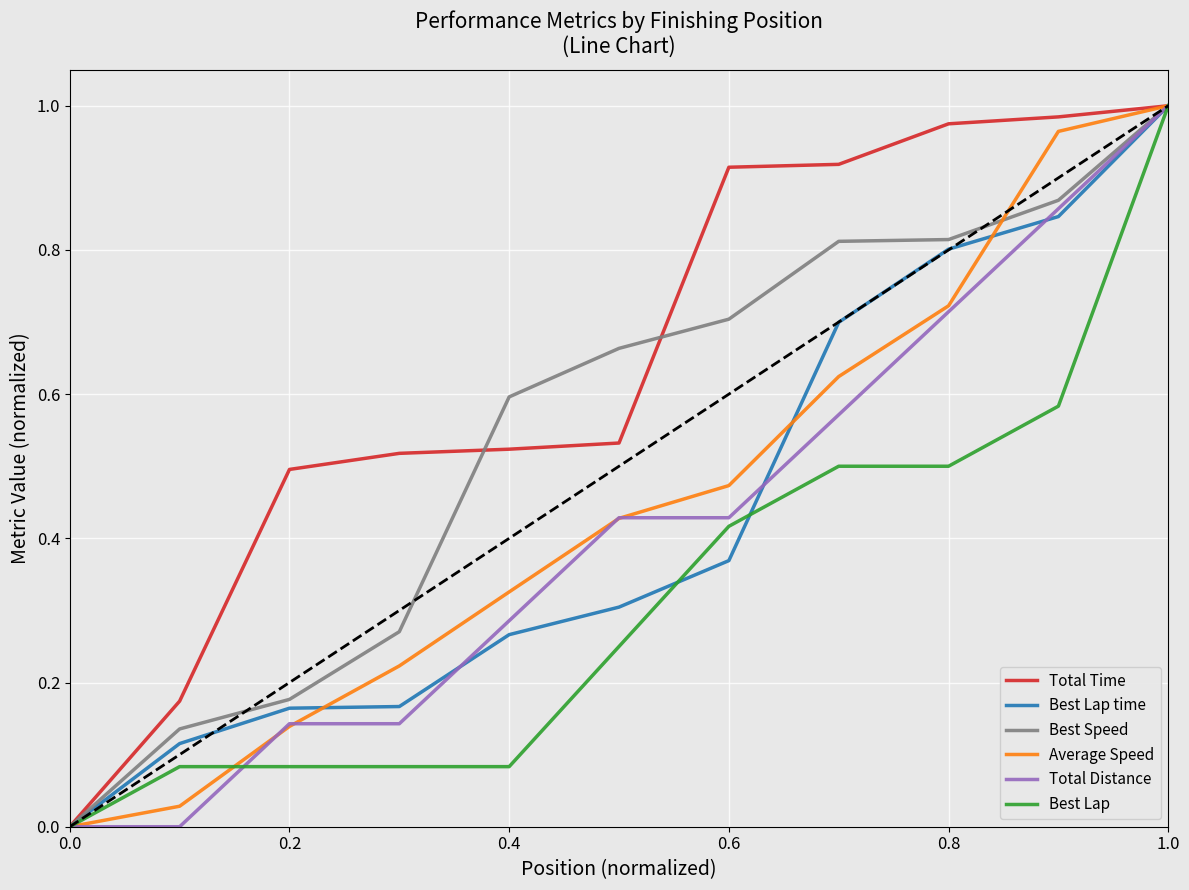

Is the value of Best Speed at 0.0 greater than the value of Best Lap time at 0.6?

No